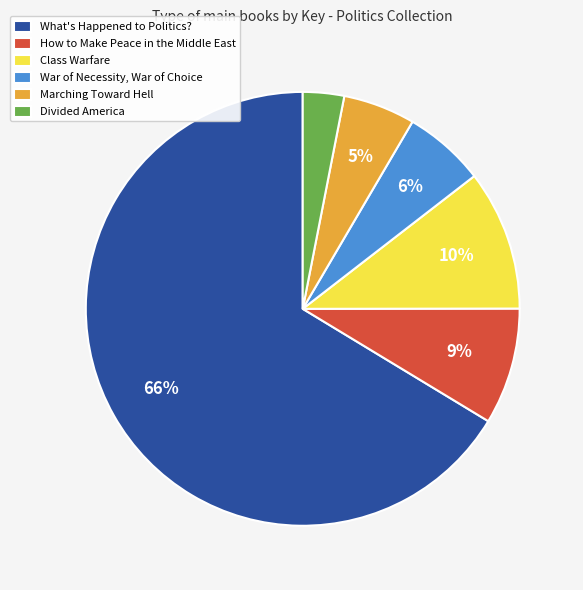

Rank the categories by value from lowest to highest.

Divided America, Marching Toward Hell, War of Necessity, War of Choice, How to Make Peace in the Middle East, Class Warfare, What's Happened to Politics?